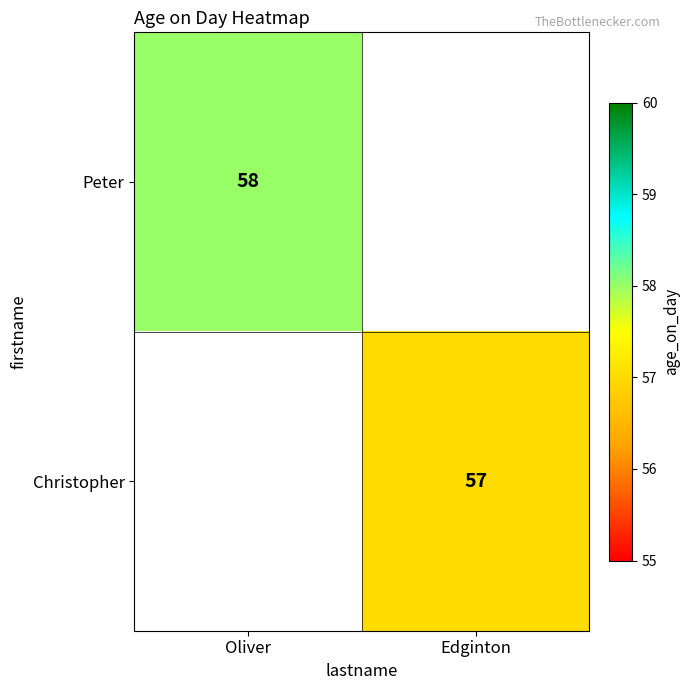

The Peter series shows 83 at Oliver. True or false?

False